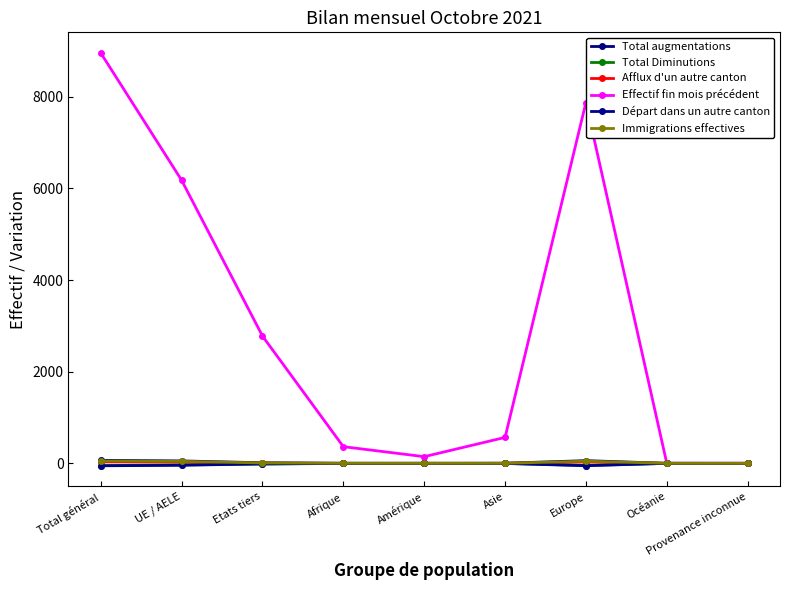

How many lines are shown in the chart?

6